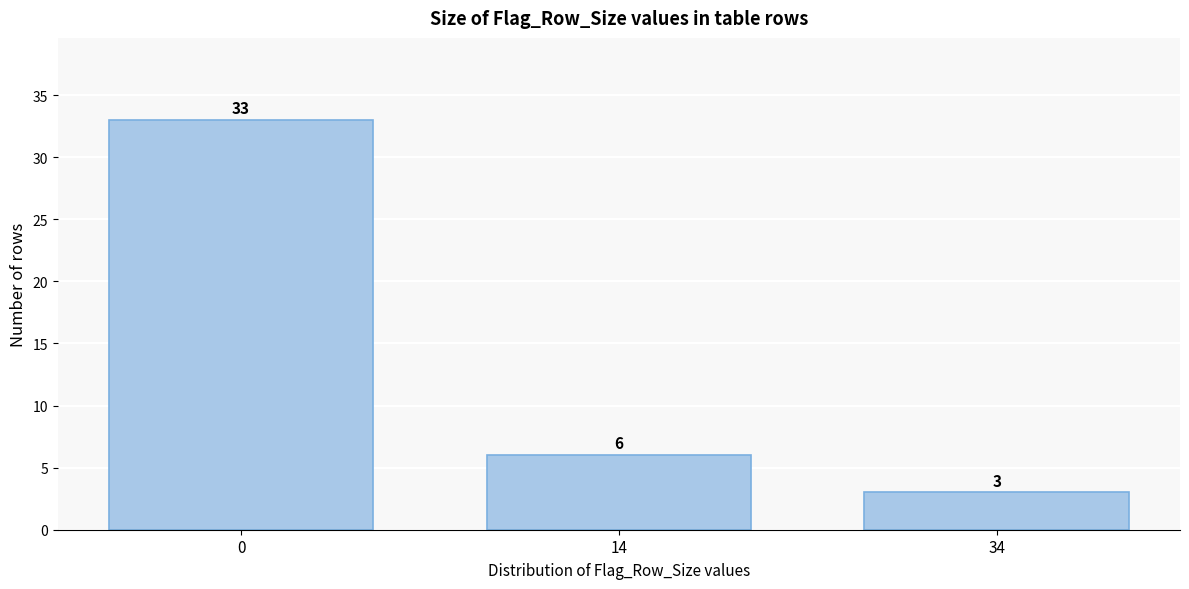

Reading left to right, list all the values displayed in this chart.

0=33	14=6	34=3